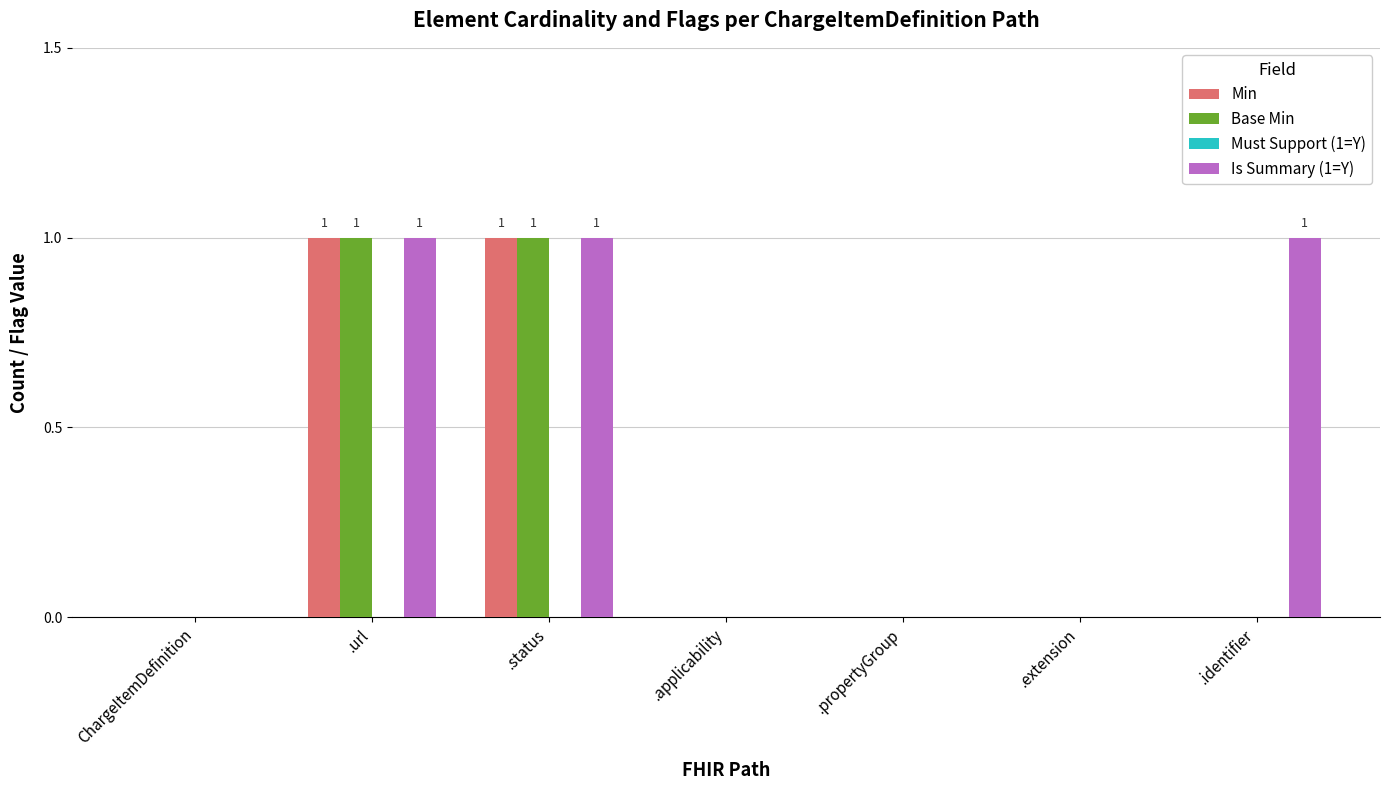

Reading left to right, transcribe all the data shown in this chart.

Min: ChargeItemDefinition=0	.url=1	.status=1	.applicability=0	.propertyGroup=0	.extension=0	.identifier=0
Base Min: ChargeItemDefinition=0	.url=1	.status=1	.applicability=0	.propertyGroup=0	.extension=0	.identifier=0
Is Summary (1=Y): ChargeItemDefinition=0	.url=1	.status=1	.applicability=0	.propertyGroup=0	.extension=0	.identifier=1